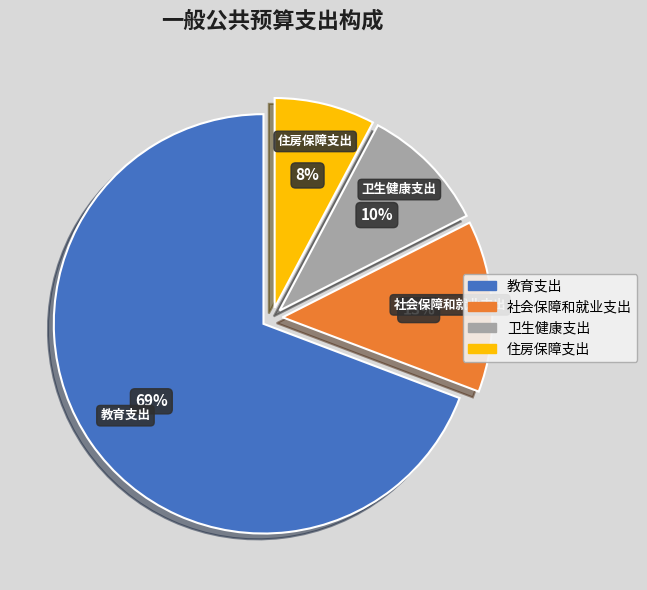

Which slice is the largest?

教育支出